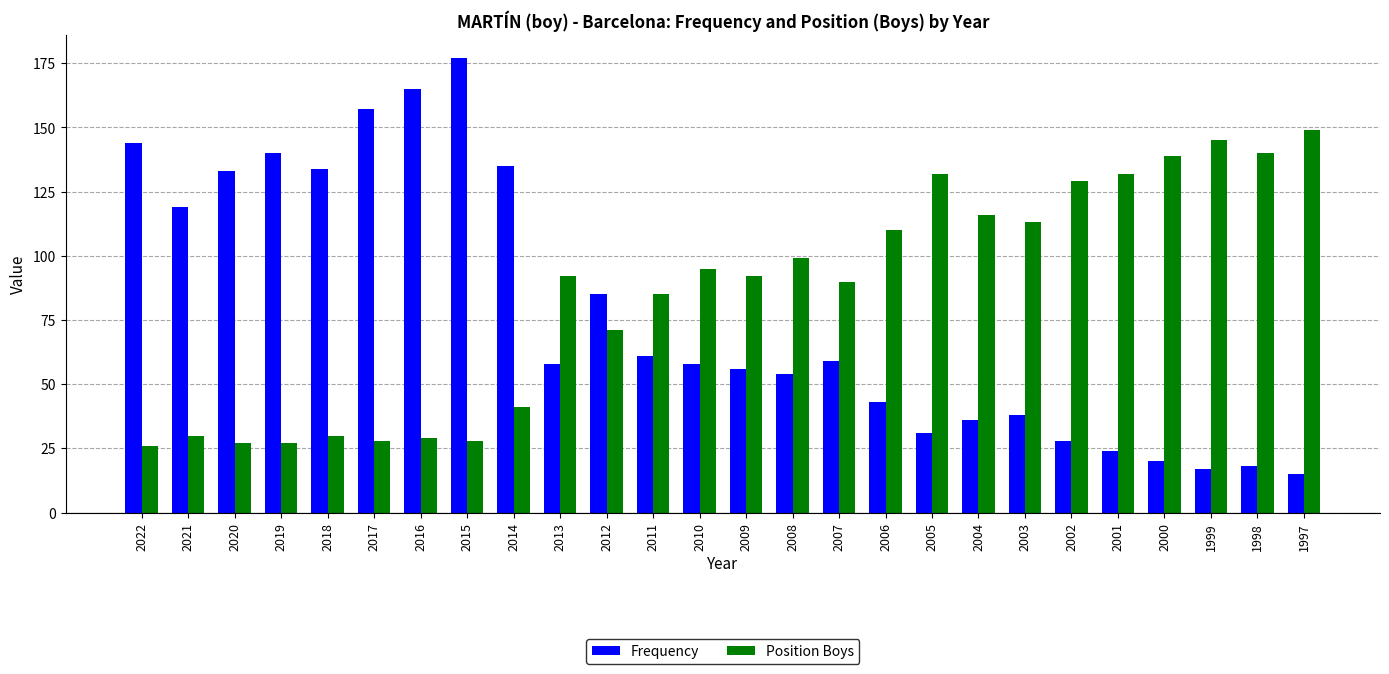

What is the difference between the maximum and minimum values in the Frequency series?

162